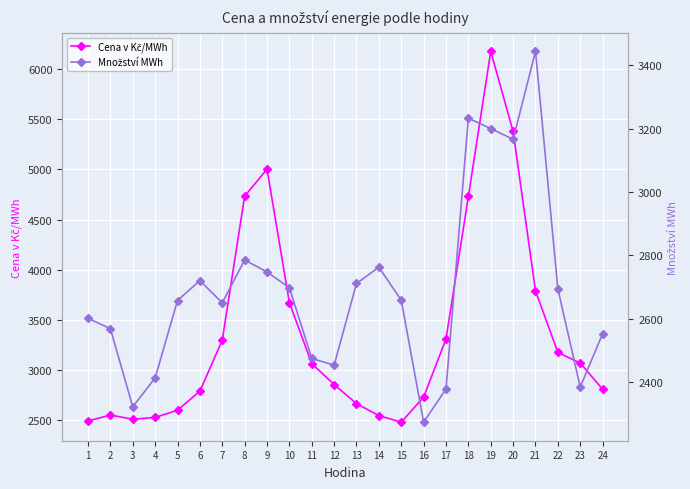

How many lines are shown in the chart?

2